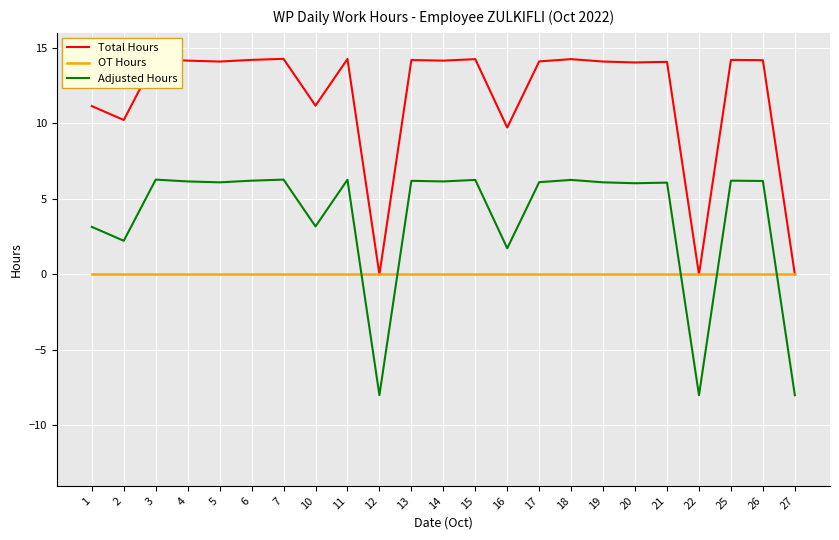

What is the highest value of the Adjusted Hours series?

6.3